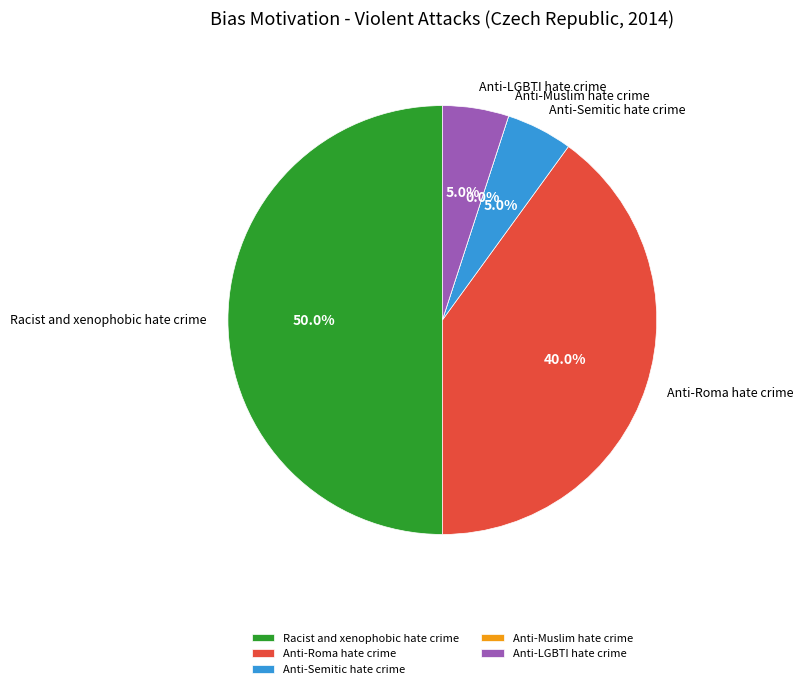

What percentage is the Anti-LGBTI hate crime slice, to the nearest percent?

5%